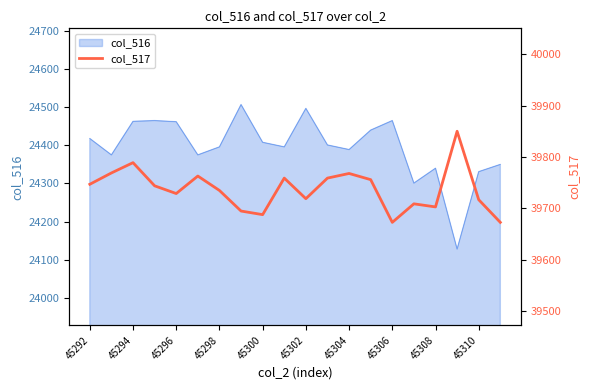

True or false: col_516 has a value of 4948 at 45306.

False